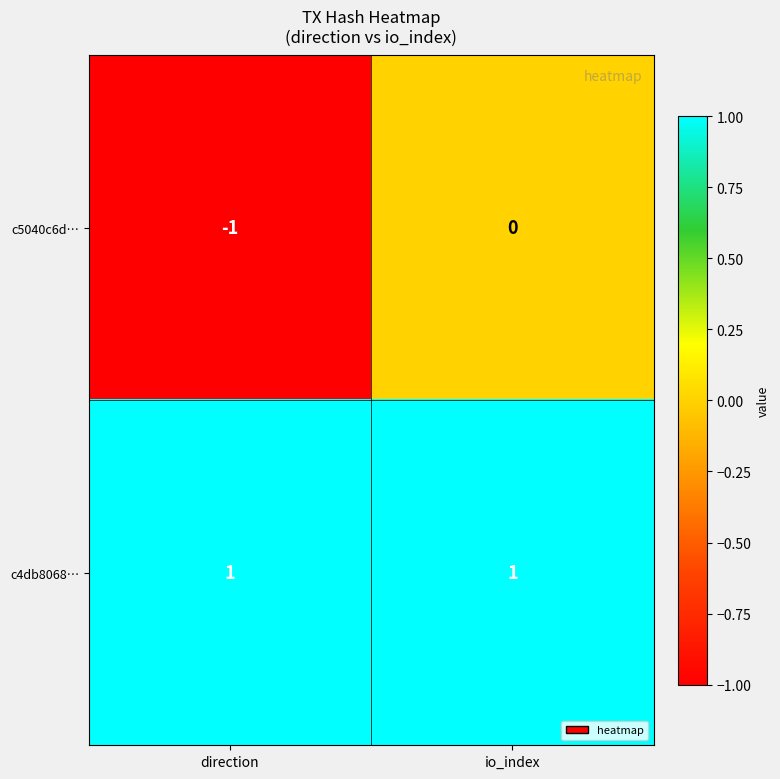

How many series are shown in this chart?

2